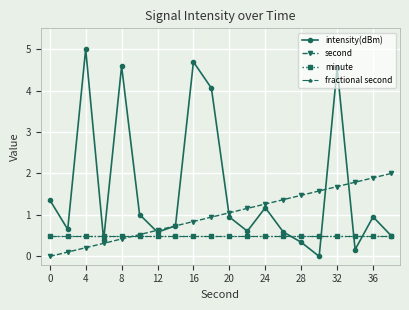

How many lines are shown in the chart?

4